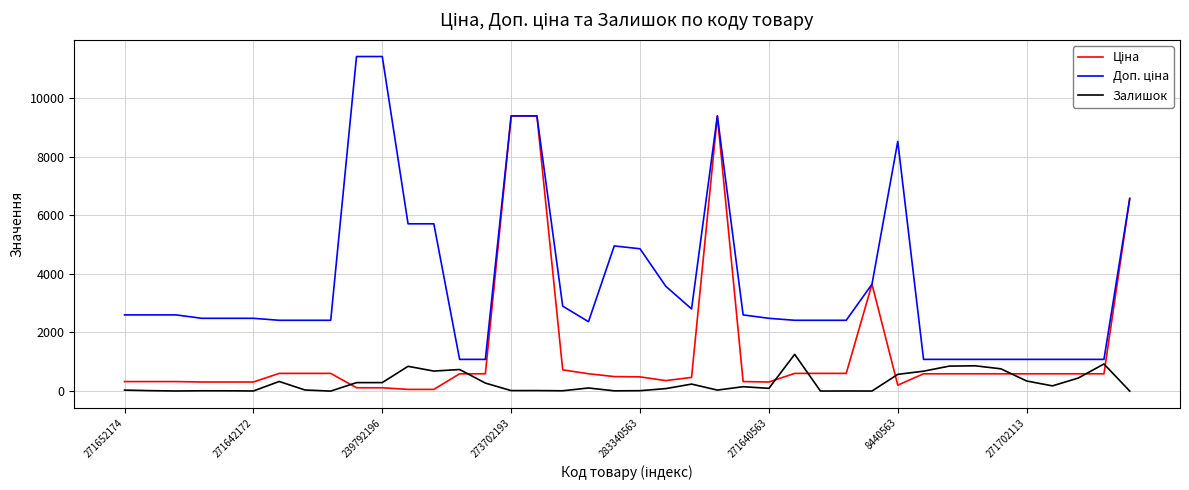

What is the maximum value shown in the chart?

11410.0